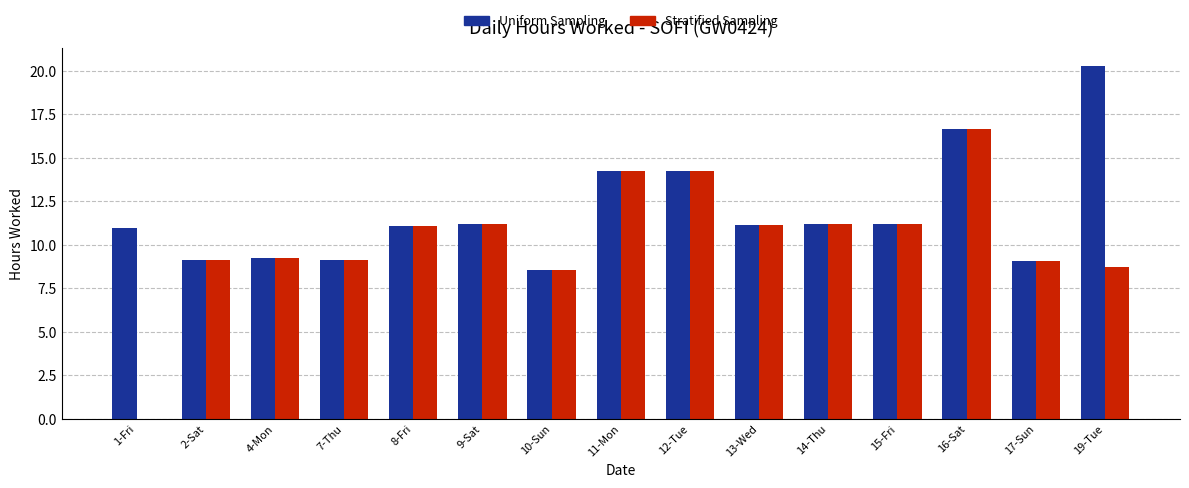

Are the bars grouped side by side (vs. stacked)?

Yes